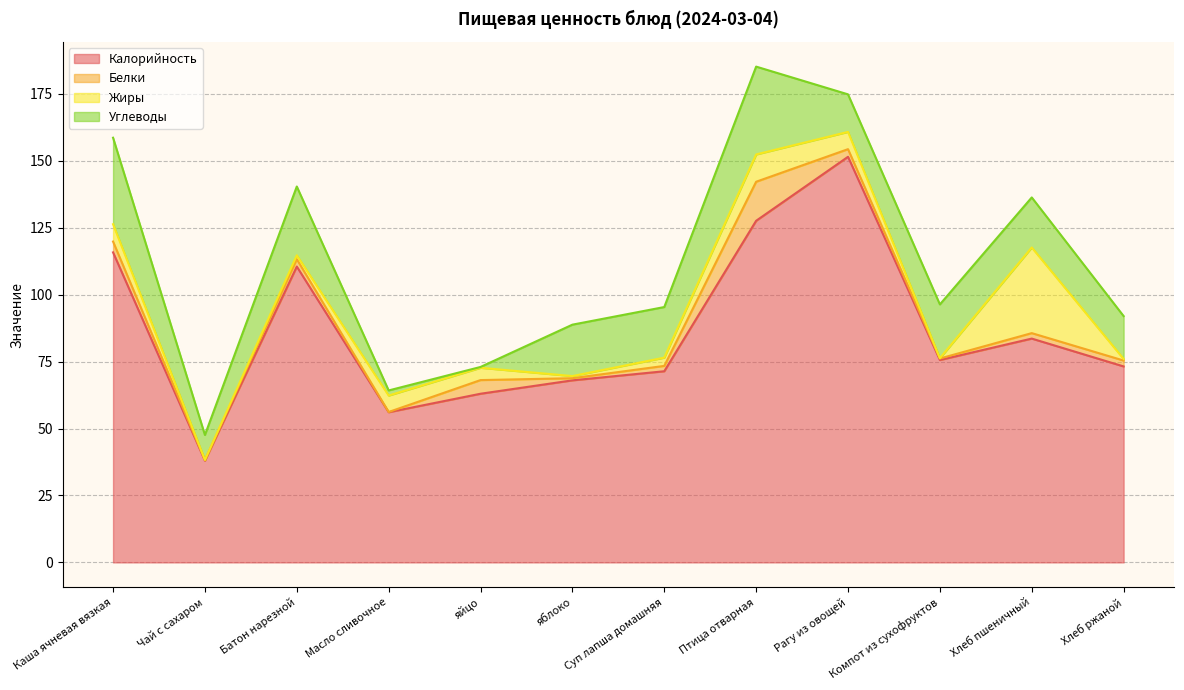

What are all the series names shown in the legend?

Калорийность, Белки, Жиры, Углеводы